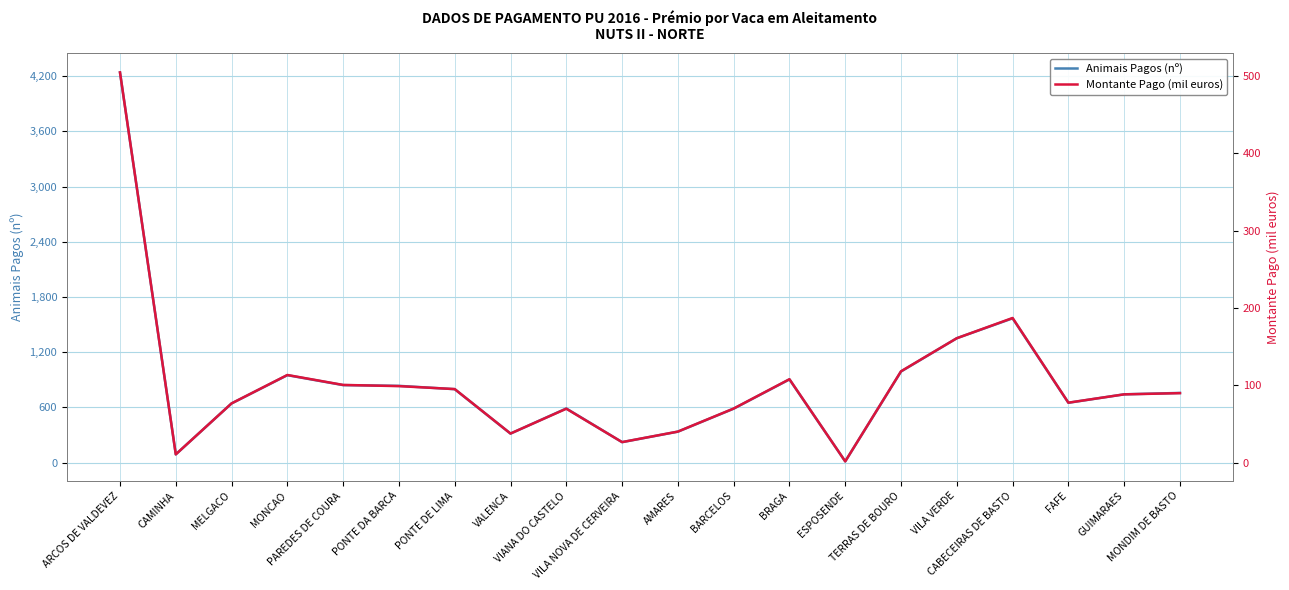

At which category does the chart reach its minimum across all series?

ESPOSENDE